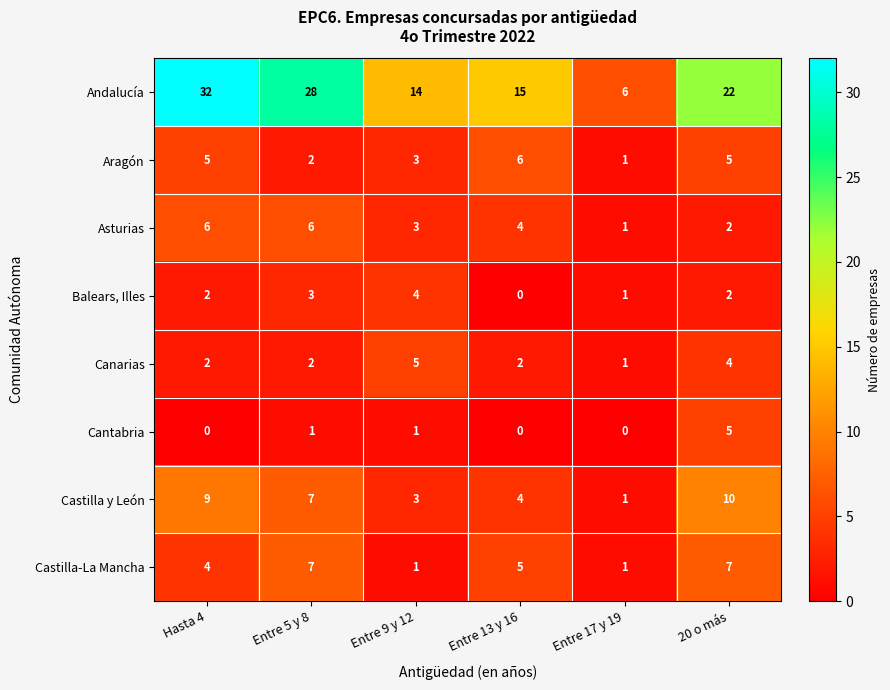

Read the Aragón value at Hasta 4.

5